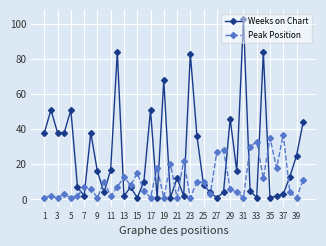

What is the difference between the second highest and second lowest values in the Peak Position series?

34